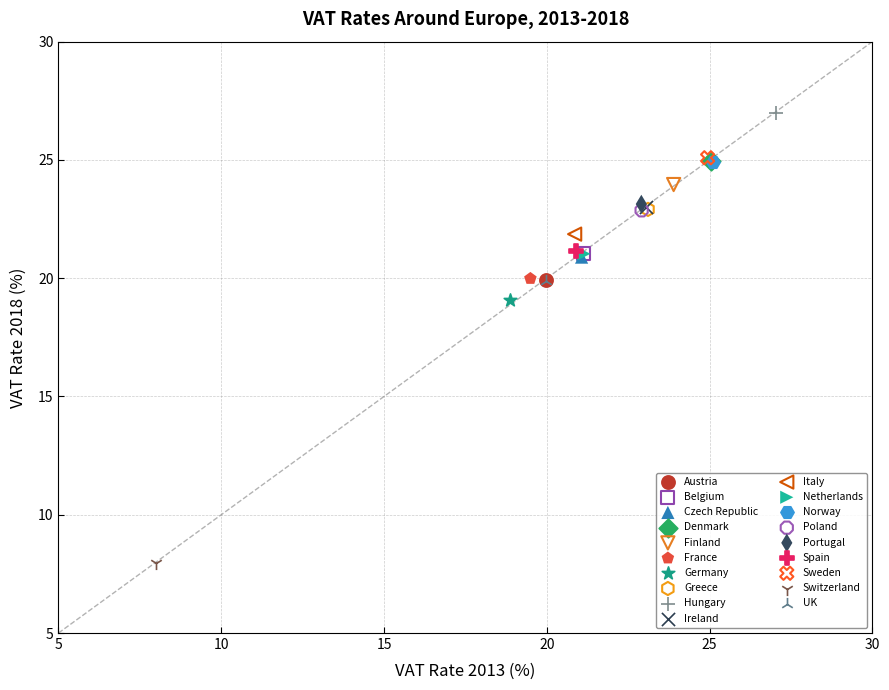

What are all the series names shown in the legend?

Austria, Belgium, Czech Republic, Denmark, Finland, France, Germany, Greece, Hungary, Ireland, Italy, Netherlands, Norway, Poland, Portugal, Spain, Sweden, Switzerland, UK